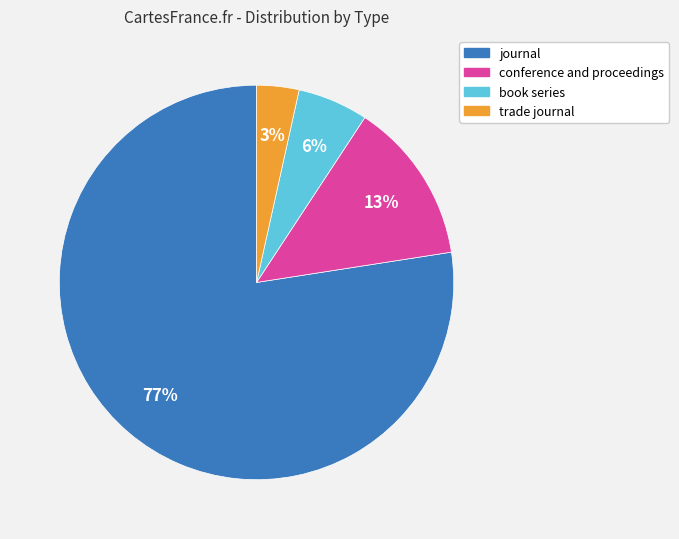

To the nearest percent, what is the combined percentage of journal and trade journal?

81%